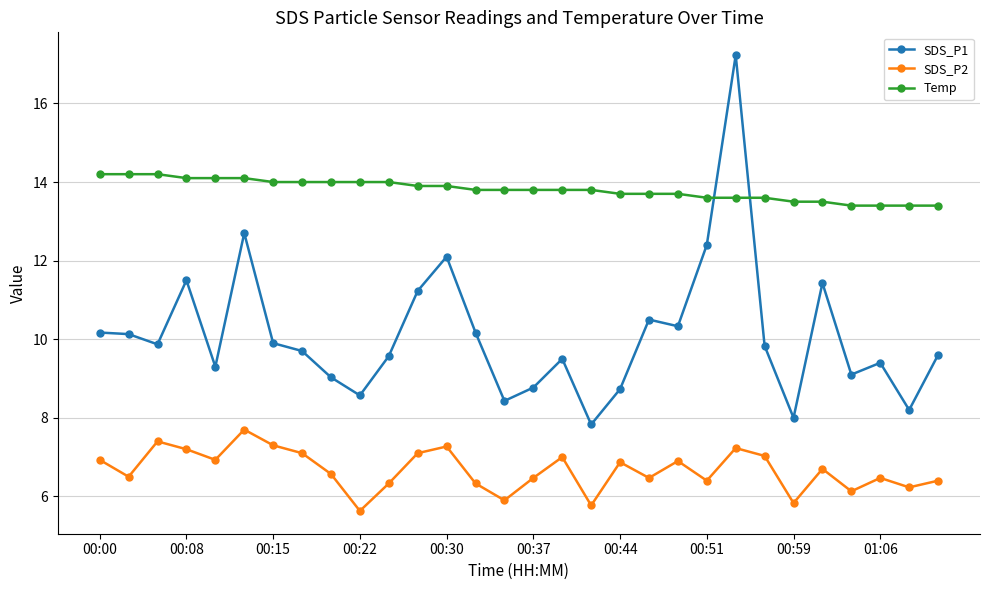

At how many categories does at least one series exceed 11?

30